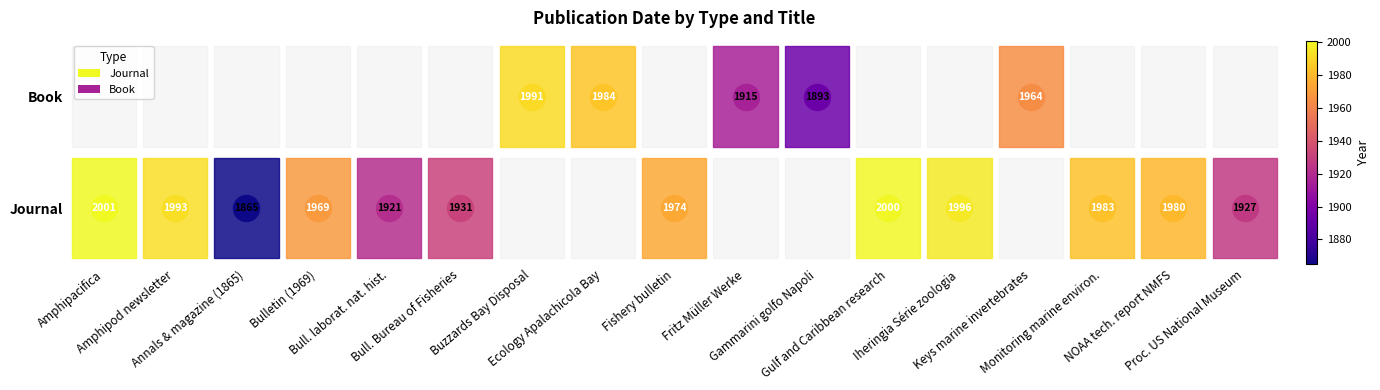

What value does the Journal series have at Gulf and Caribbean research?

2000.0